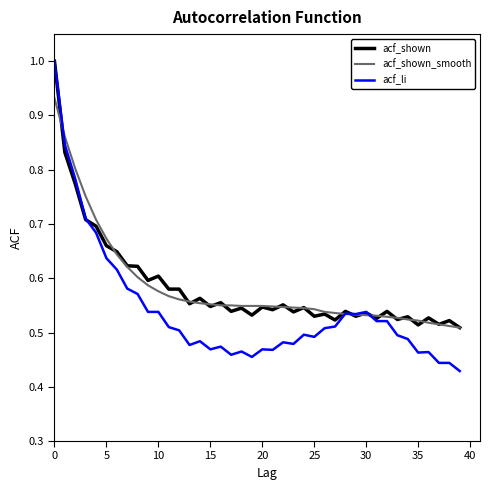

After their last crossing, which series has the higher values: acf_li or acf_shown_smooth?

acf_shown_smooth